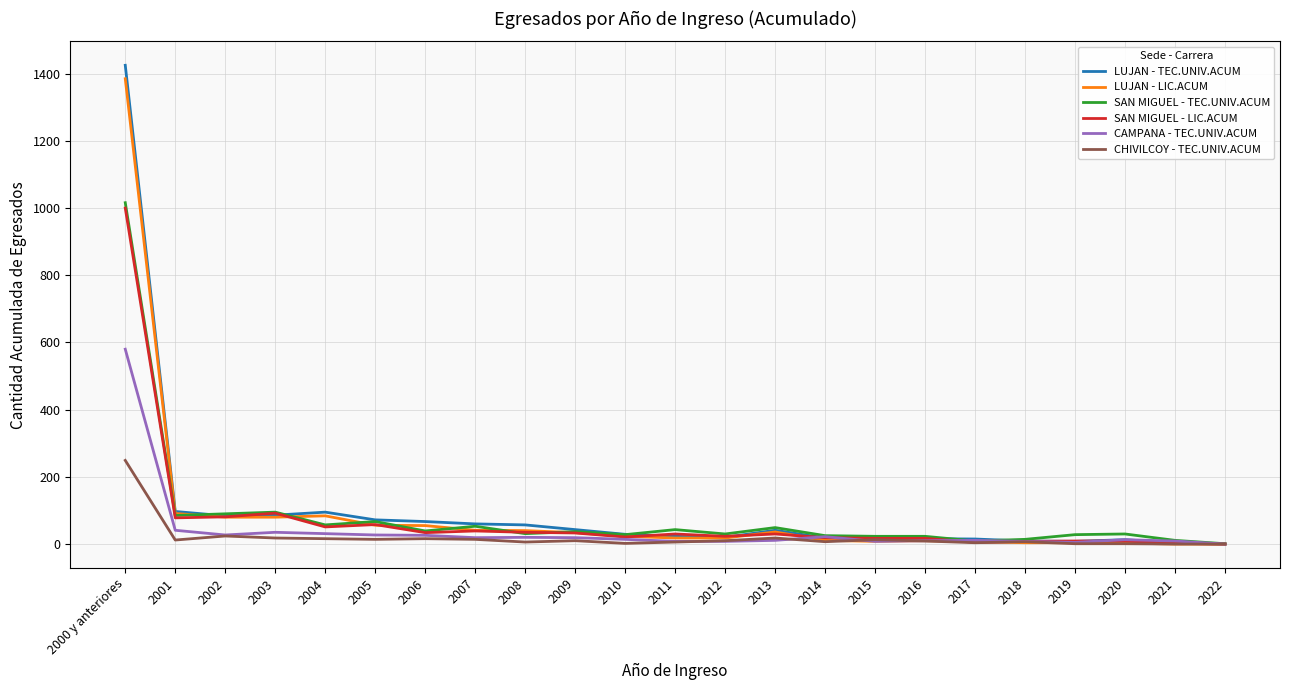

Which series has the largest range (max minus min)?

LUJAN - TEC.UNIV.ACUM